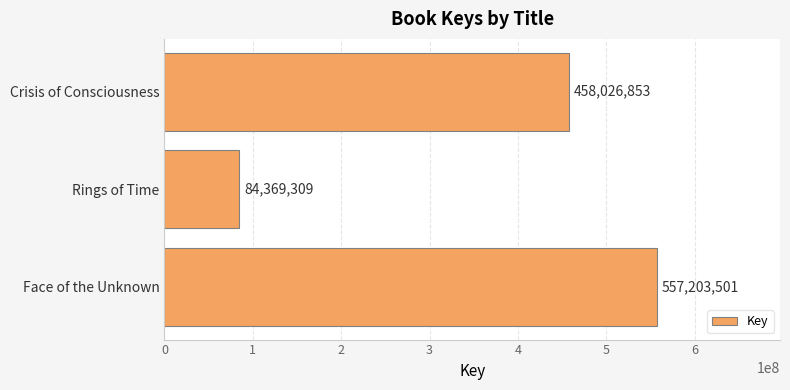

What is the smallest value displayed?

84369309